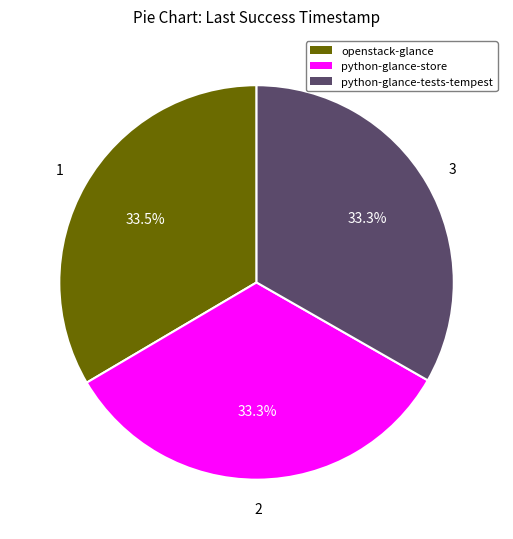

True or false: python-glance-tests-tempest accounts for 40% of the total.

False